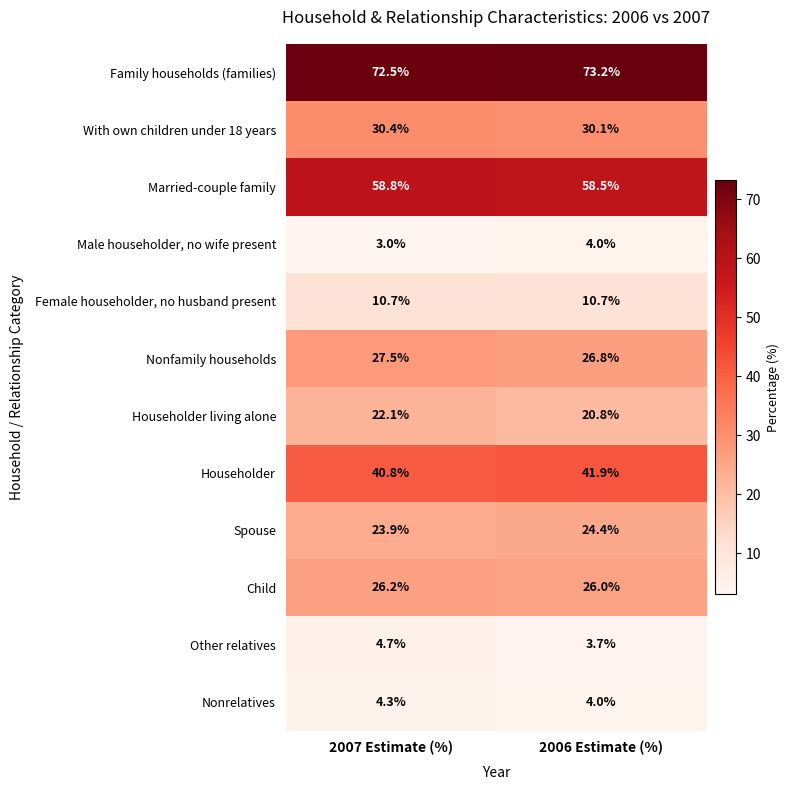

What is the difference between the highest and lowest values at 2007 Estimate (%)?

69.5